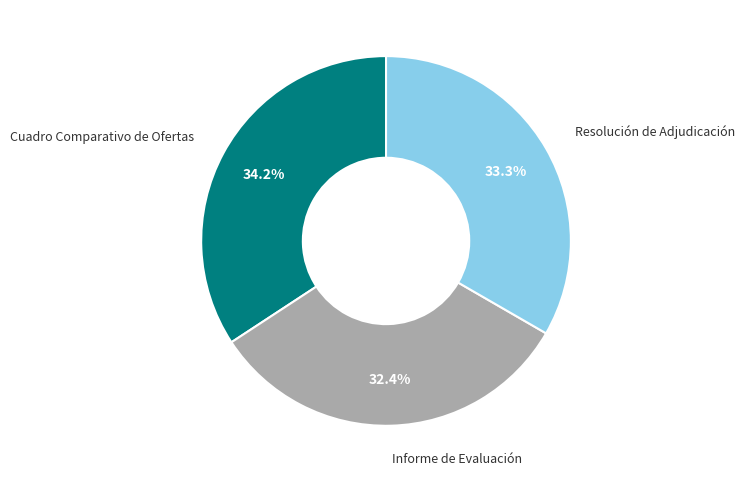

How many slices are in this pie chart?

3